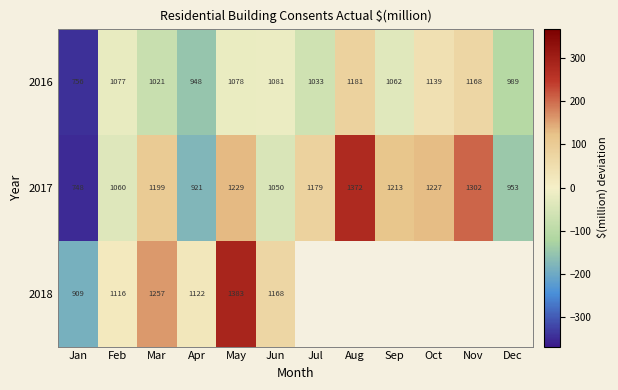

At which label does 2016 reach its peak?

Aug